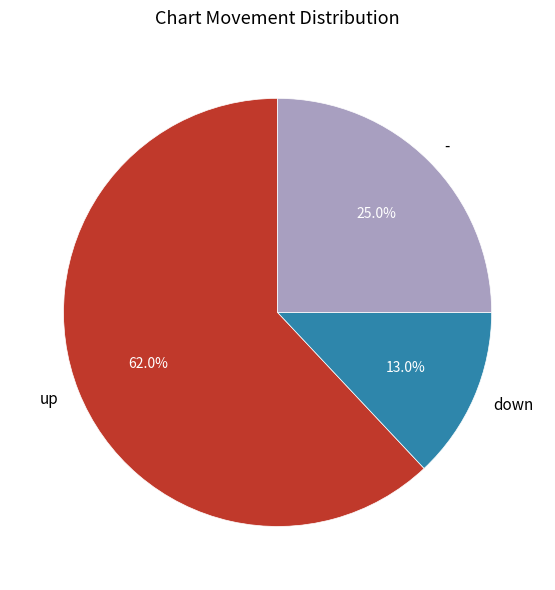

The up slice represents 72% of the pie. True or false?

False